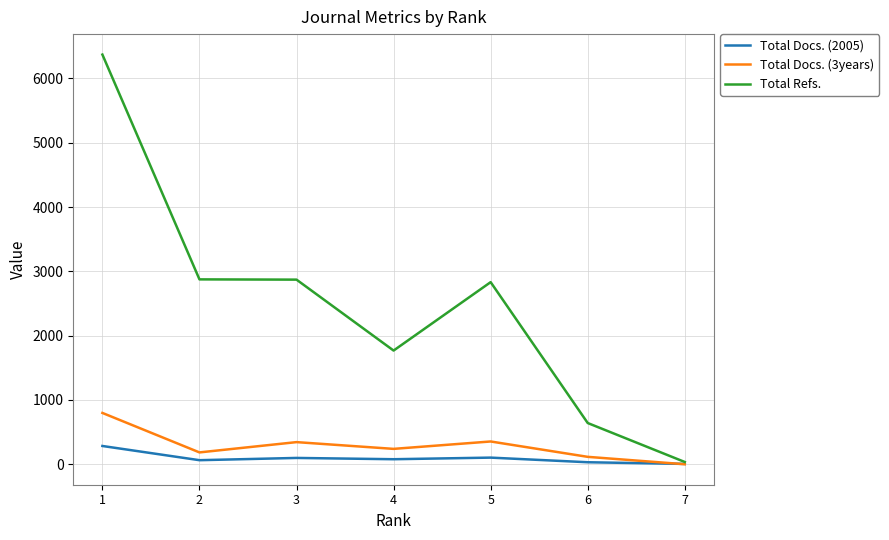

The Total Docs. (3years) series shows 323 at 2. True or false?

False